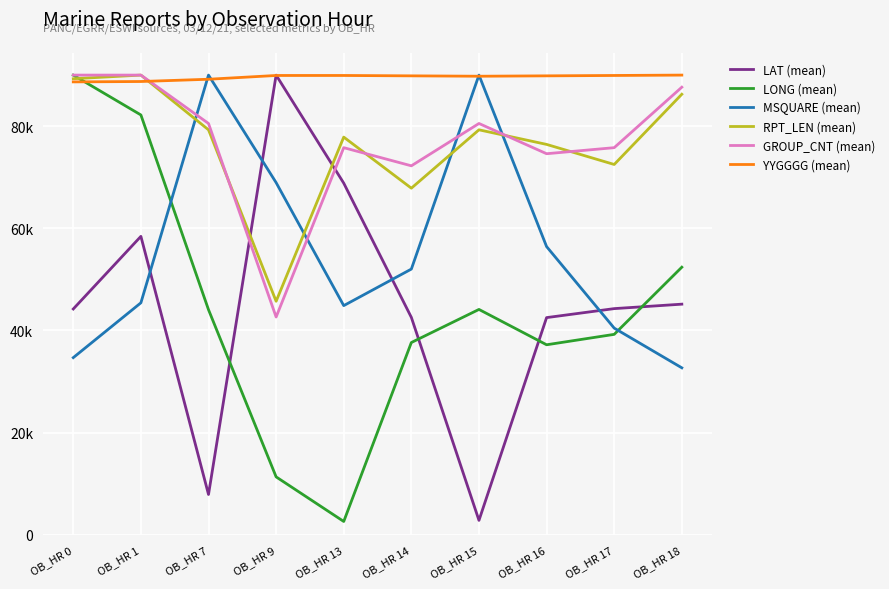

Does the chart have visible grid lines?

Yes